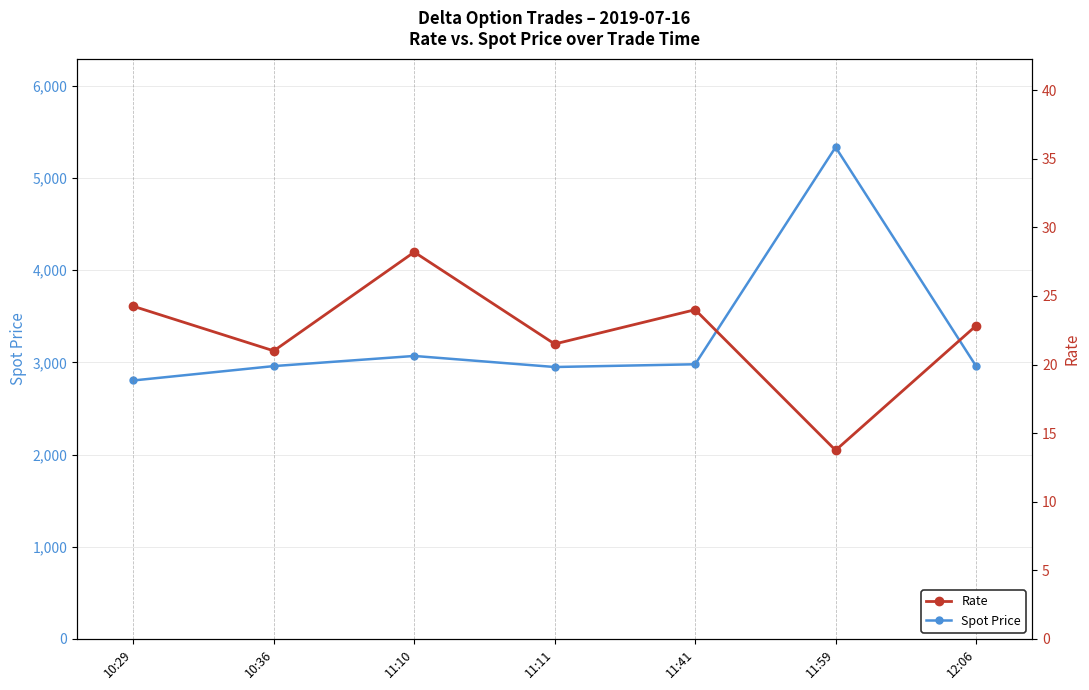

What is the label of the 6th point from the left?

11:59